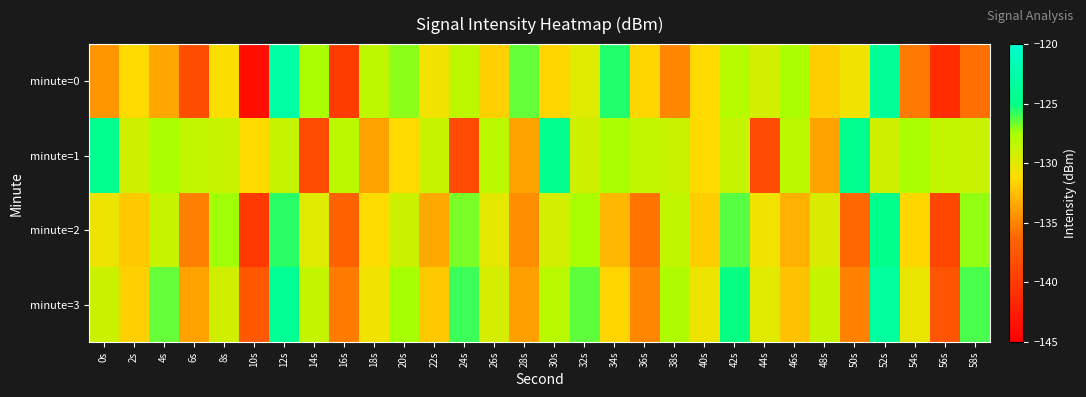

Count the number of categories in the chart.

30